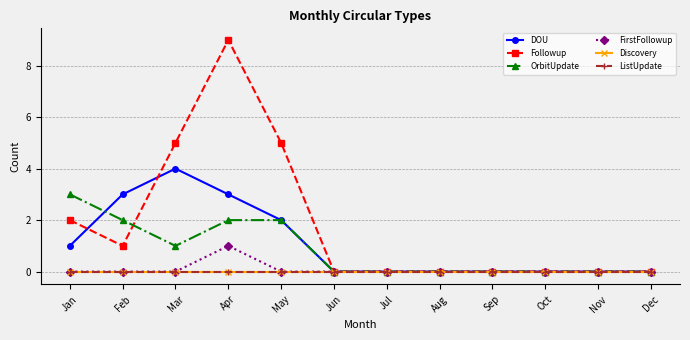

Which category has the lowest value in the Discovery series?

Jan